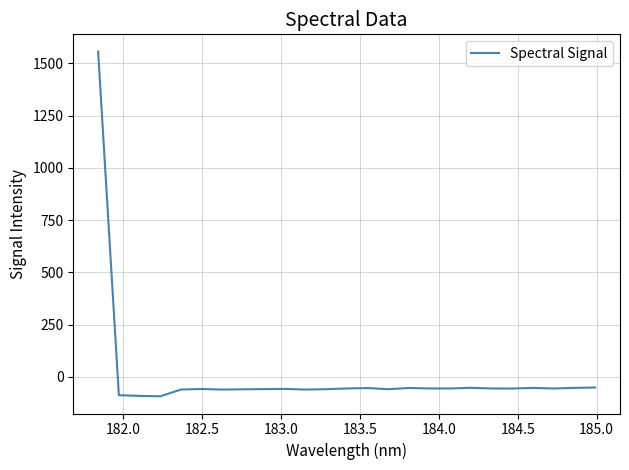

What is the smallest value displayed?

-93.4